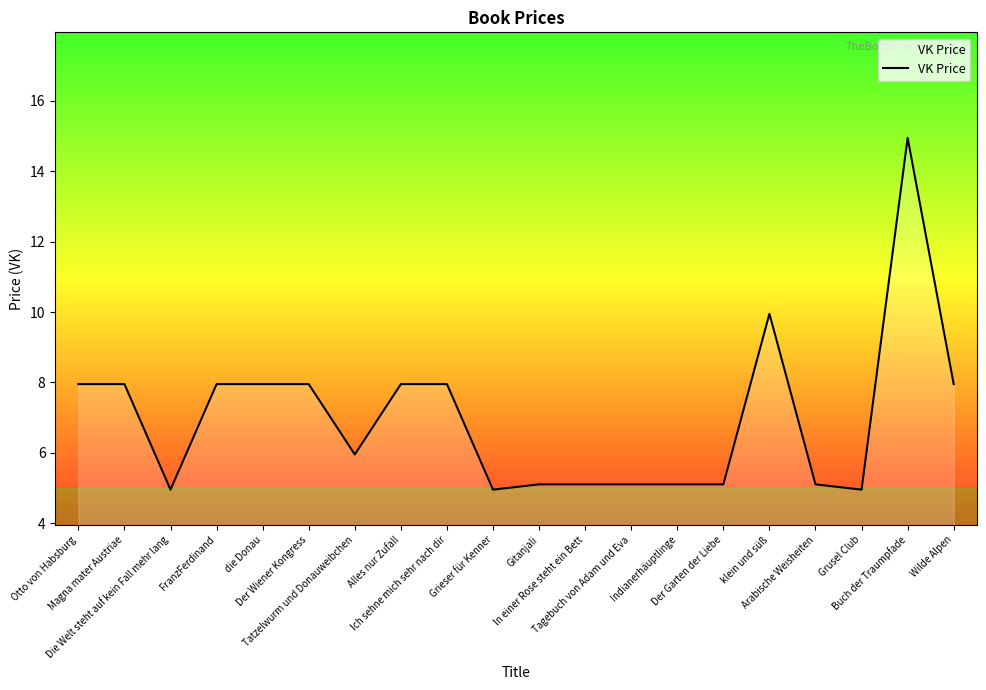

Does the chart display data point markers on the line(s)?

No